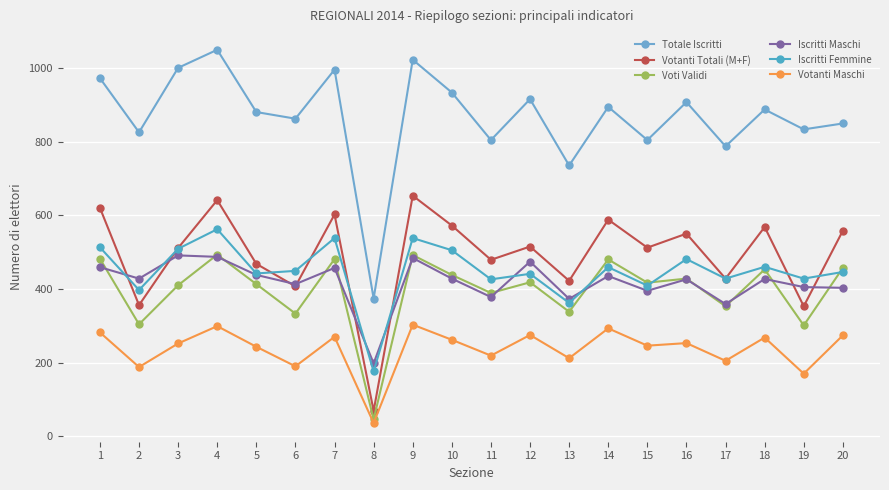

Which category has the highest value in the Votanti Maschi series?

9